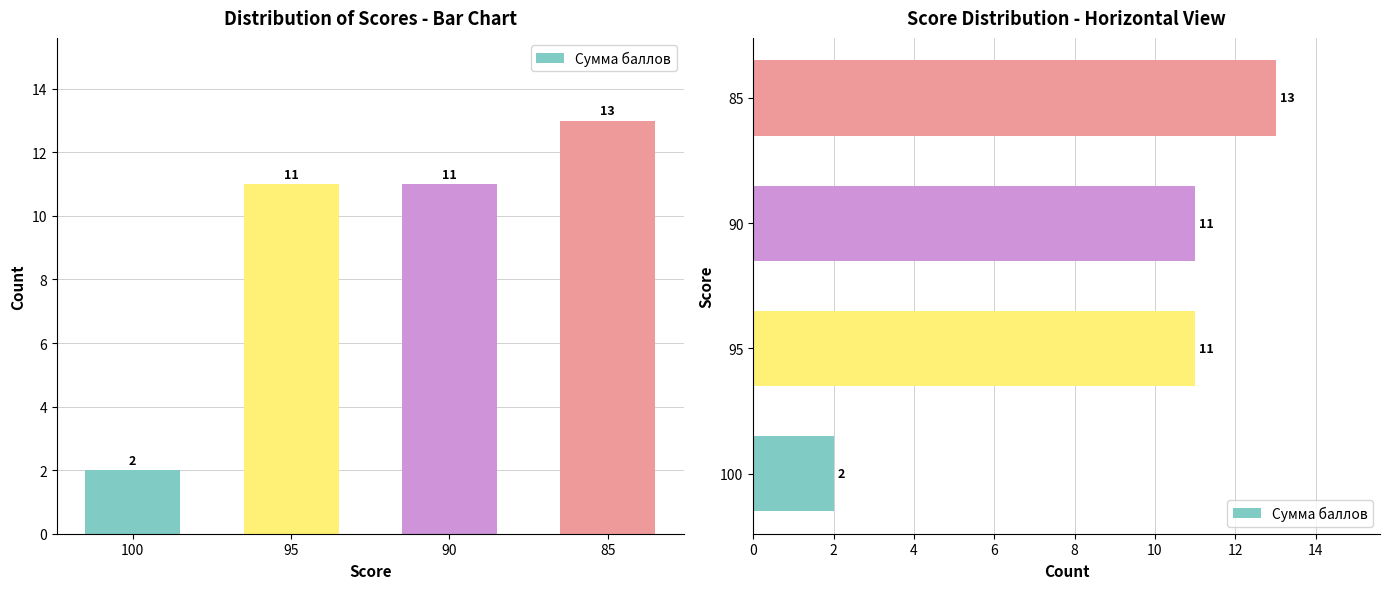

Reading left to right, list all the values displayed in this chart.

2	11	11	13